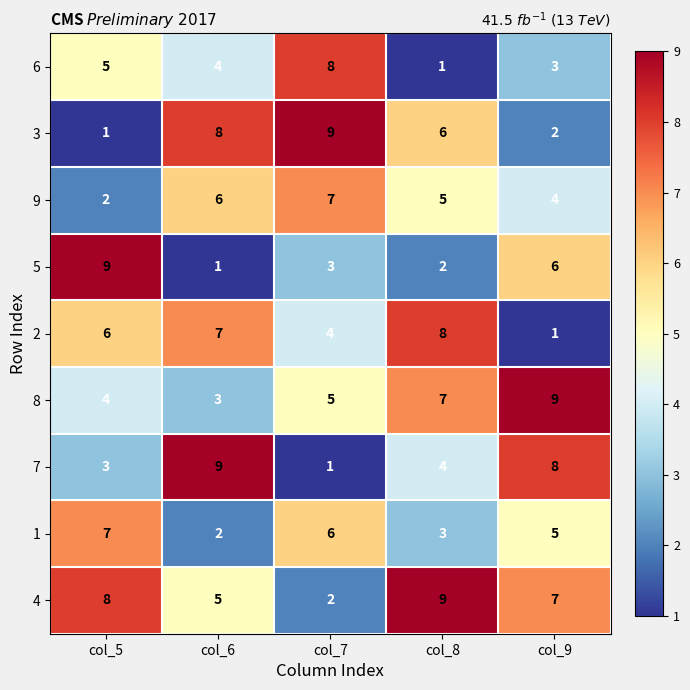

Count the 2 values in the range 4 to 7.

3